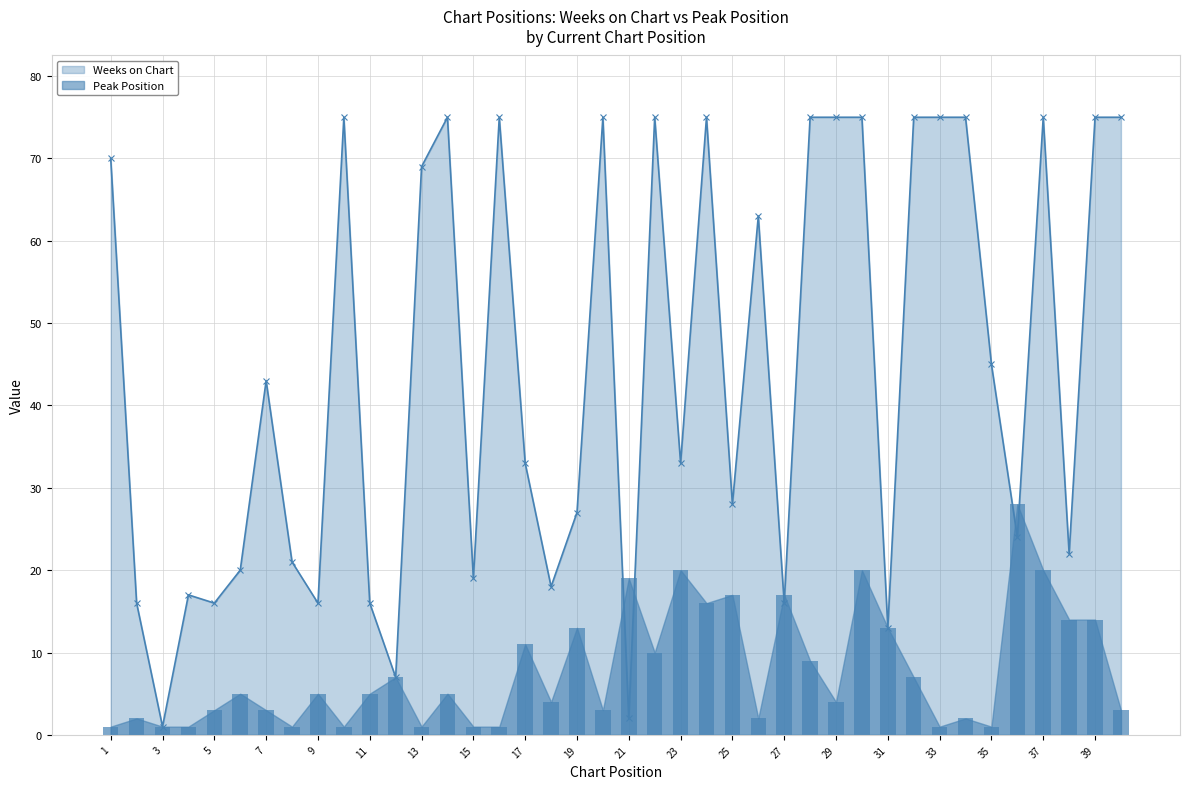

How many groups of bars are there?

40